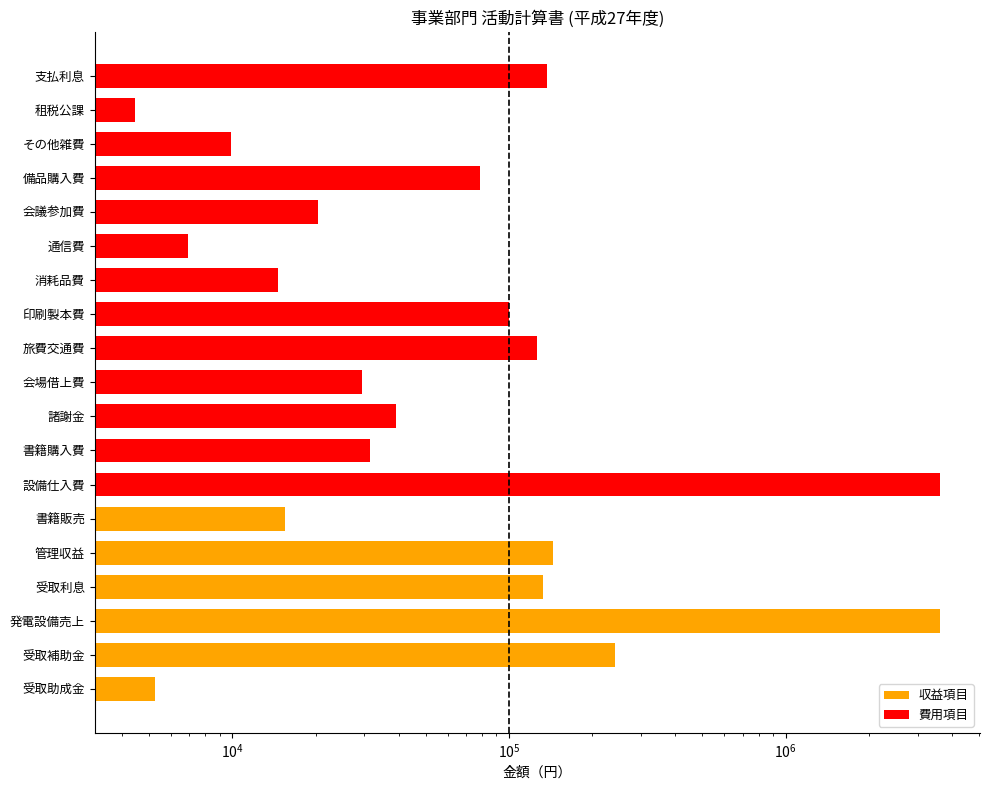

Reading right to left, what are all the values shown in this chart?

137368	4450	9916	78581	20500	6921	14584	100071	126846	29450	38979	31416	3608712	15500	144719	132563	3608712	241000	5273